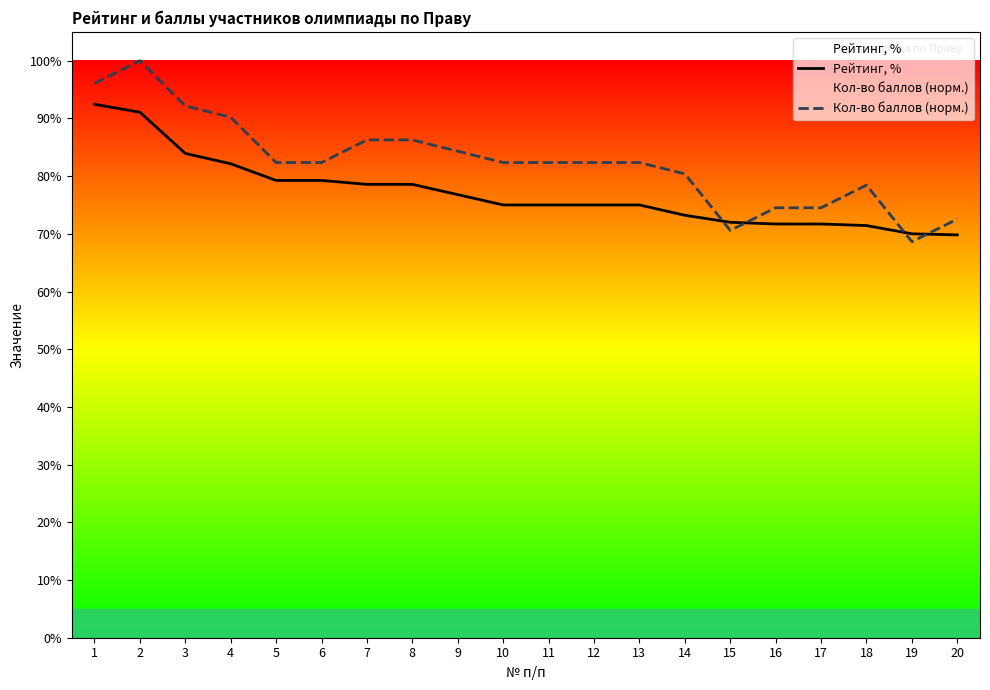

At how many categories does at least one series exceed 0?

20